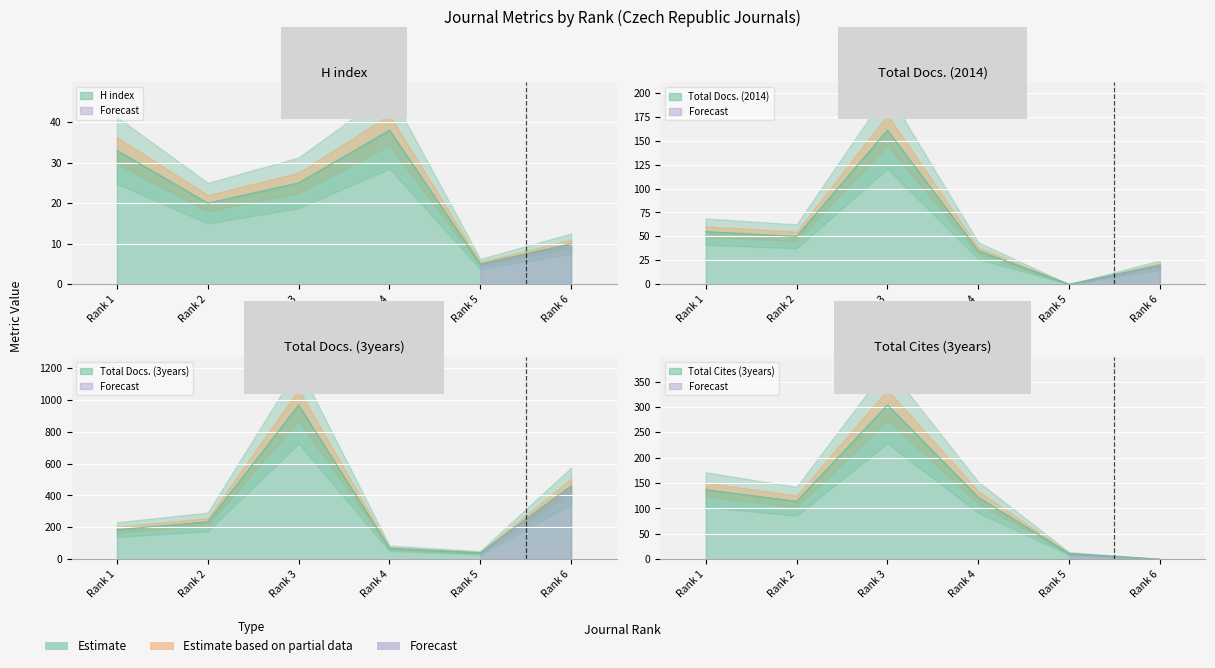

How many lines are shown in the chart?

4